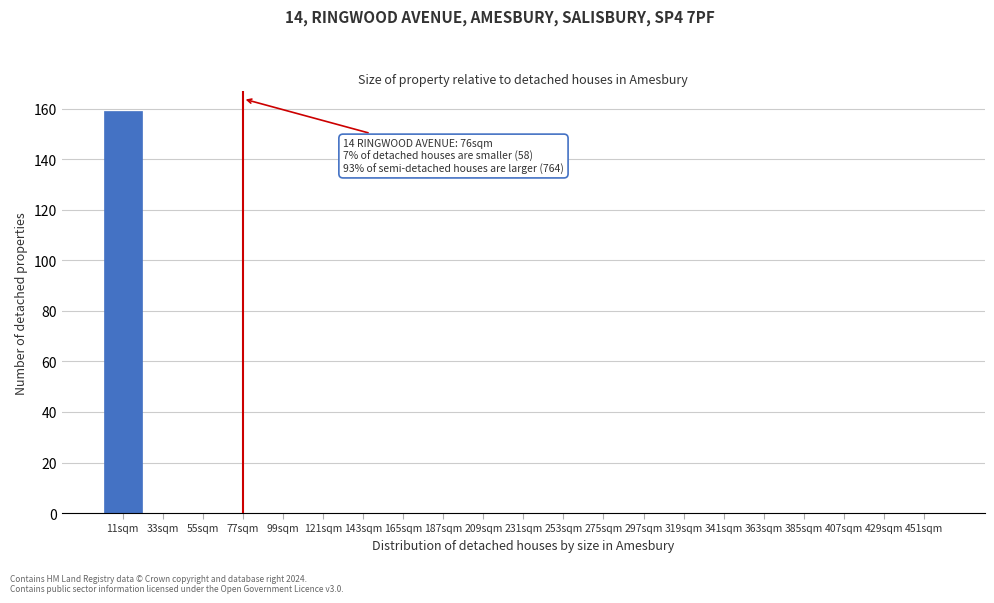

Over which range of the x-axis is the bar tallest?

0 to 22